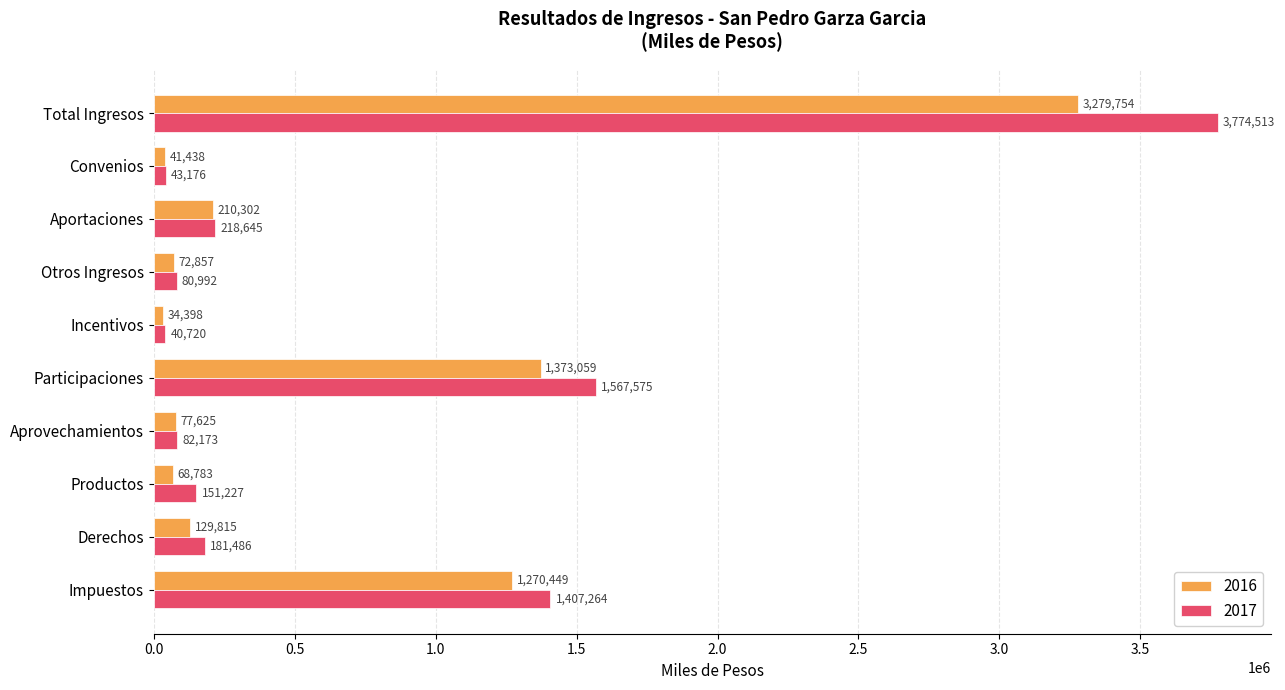

What value does the 2016 series have at Incentivos?

34397.7